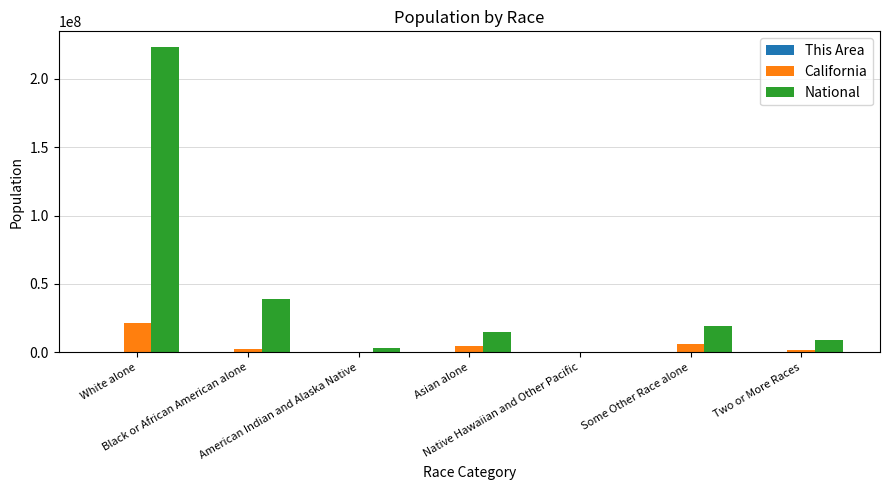

What is the difference between the National values at Asian alone and Black or African American alone?

24255067